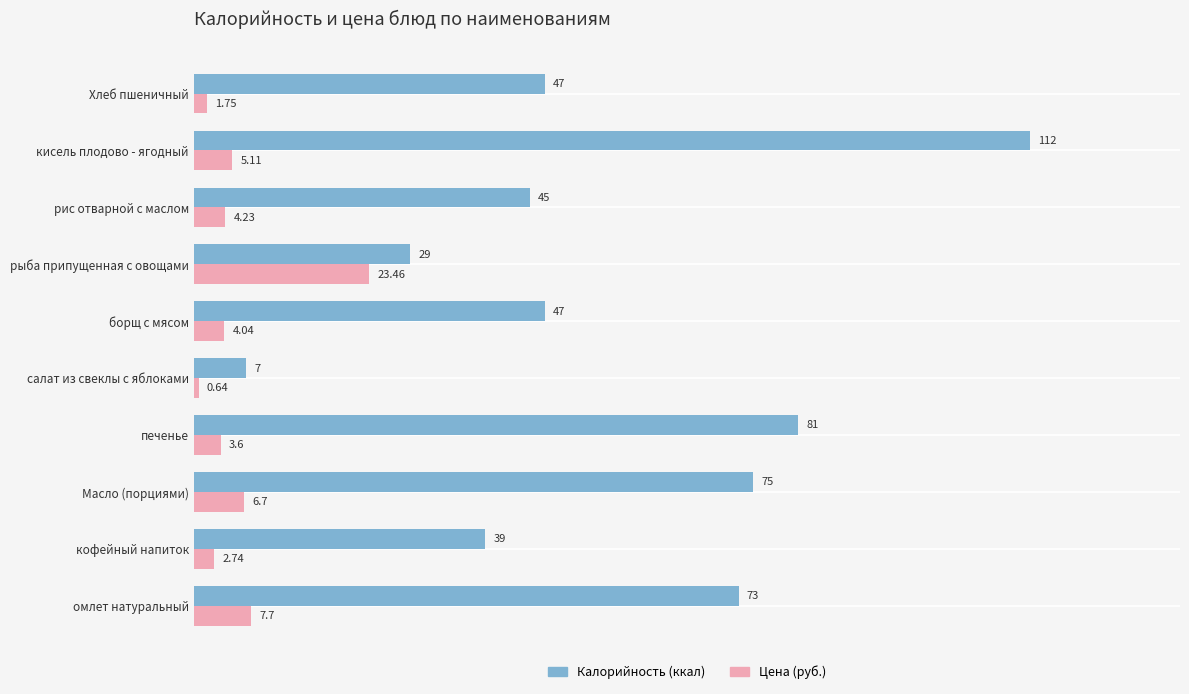

At how many categories does at least one series exceed 9?

9